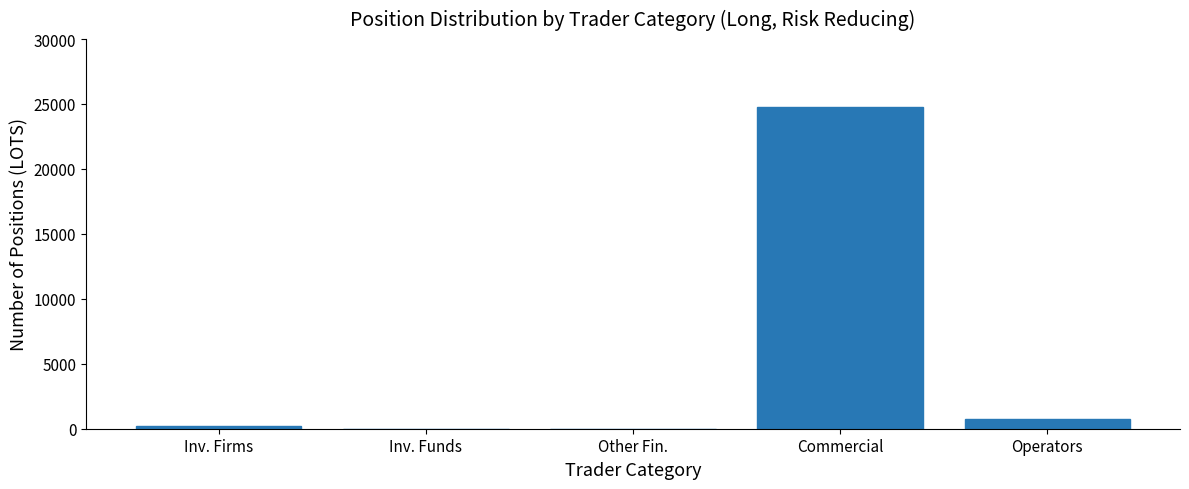

Reading left to right, extract all data points from this chart.

Inv. Firms=235	Inv. Funds=0	Other Fin.=0	Commercial=24758	Operators=745